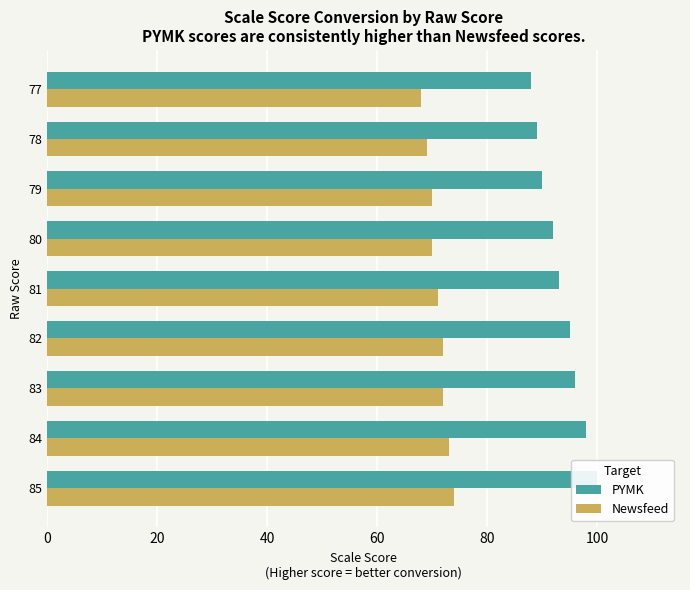

What is the highest value of the PYMK series?

100